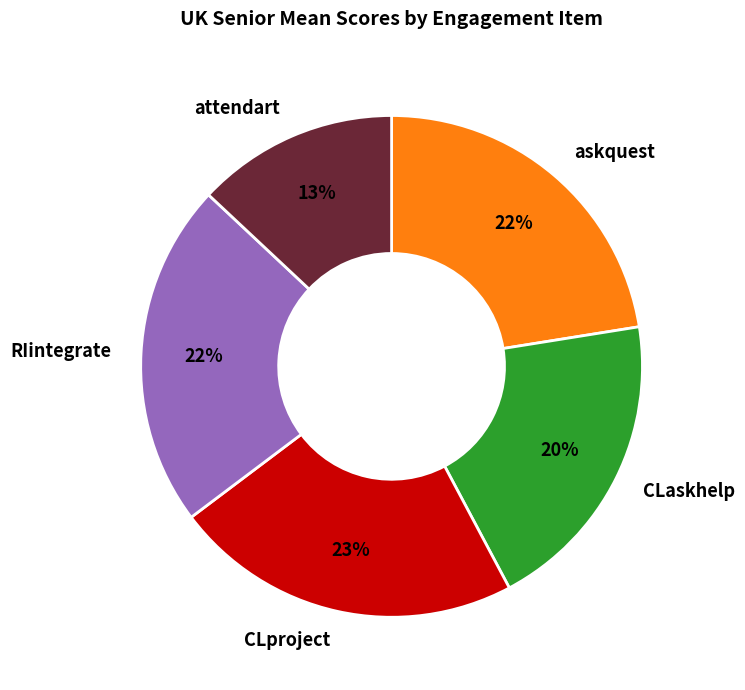

To the nearest percent, what is the average slice percentage?

20%